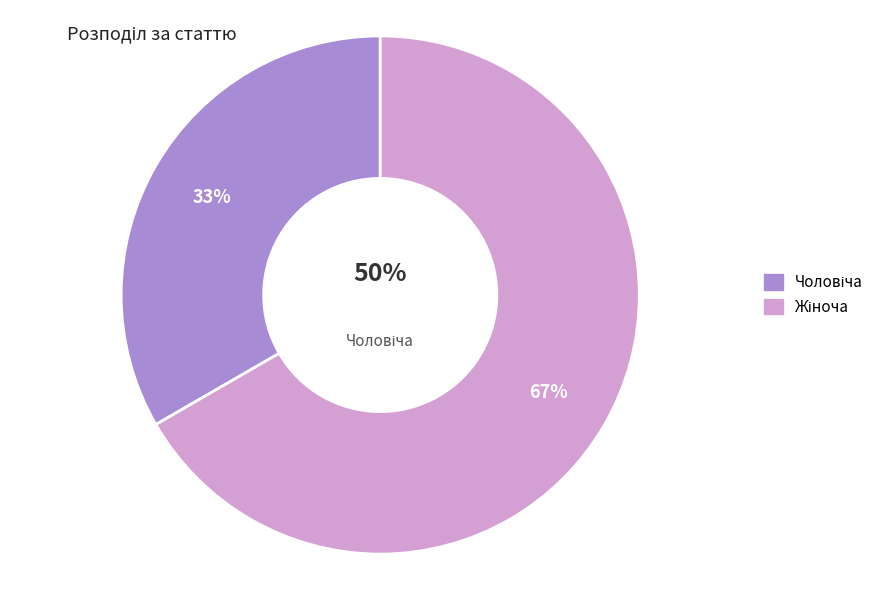

How much of the chart is everything except Жіноча?

33.3%